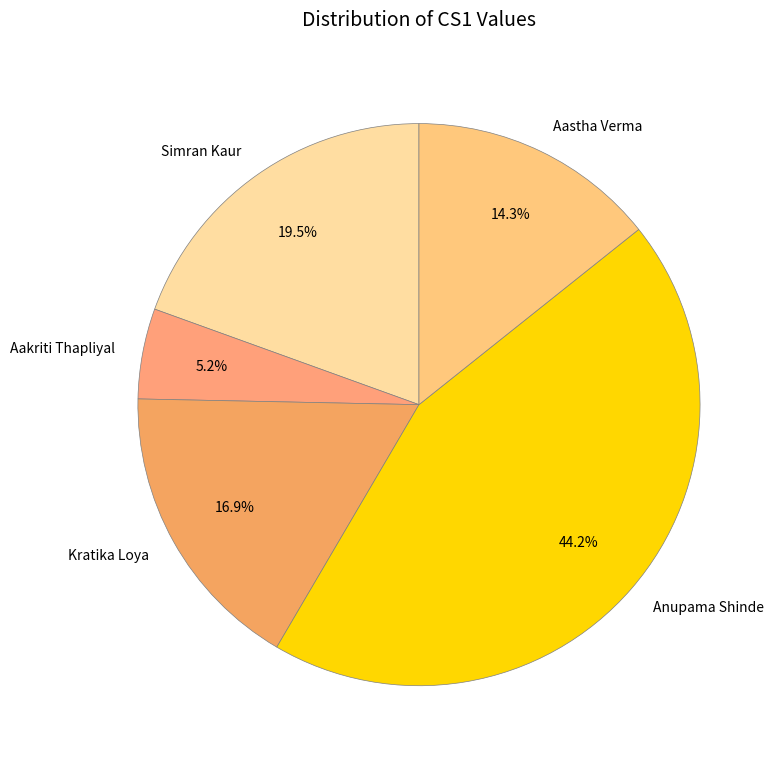

Approximately how many times larger is the value at Kratika Loya compared to Simran Kaur?

0.9